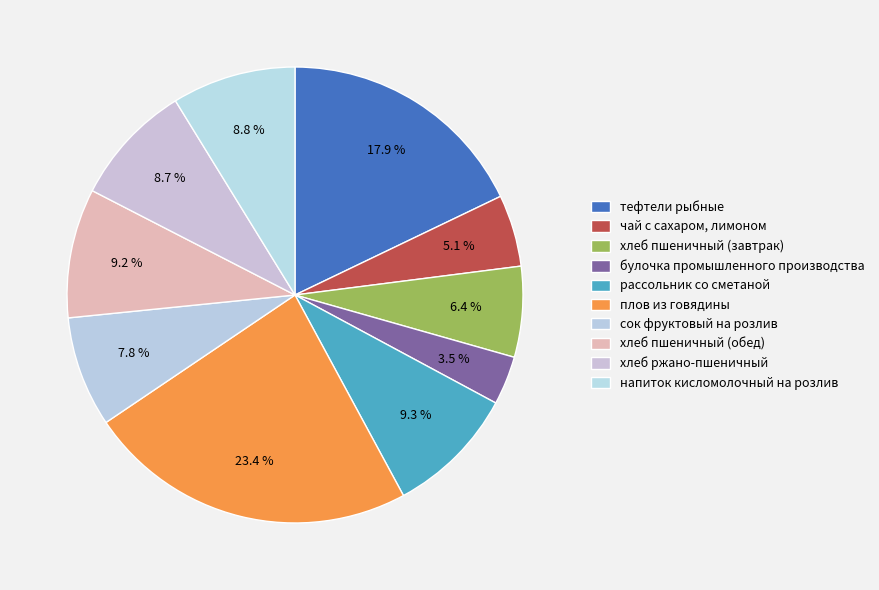

Count the number of slices in the pie.

10